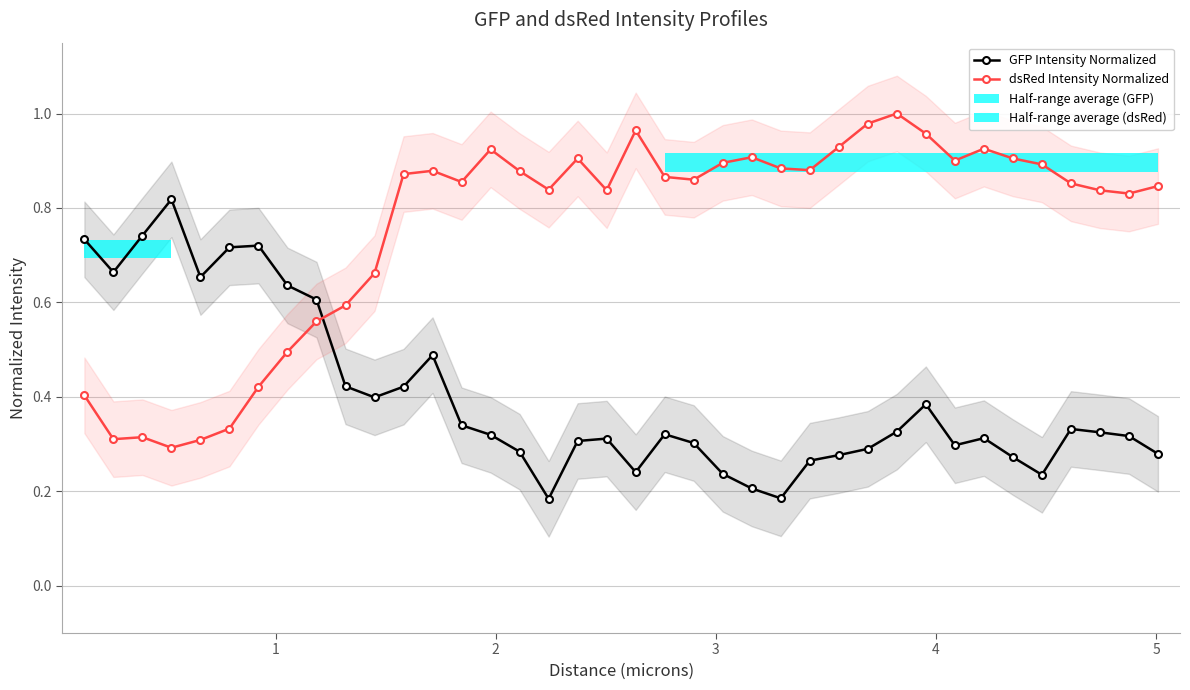

Does the chart contain any negative values?

No